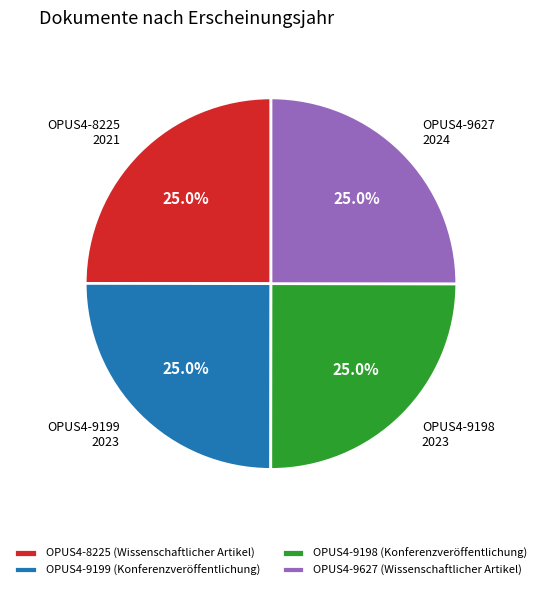

Combined, what portion of the pie is OPUS4-9627 (Wissenschaftlicher Artikel) and OPUS4-9198 (Konferenzveröffentlichung)?

50.0%